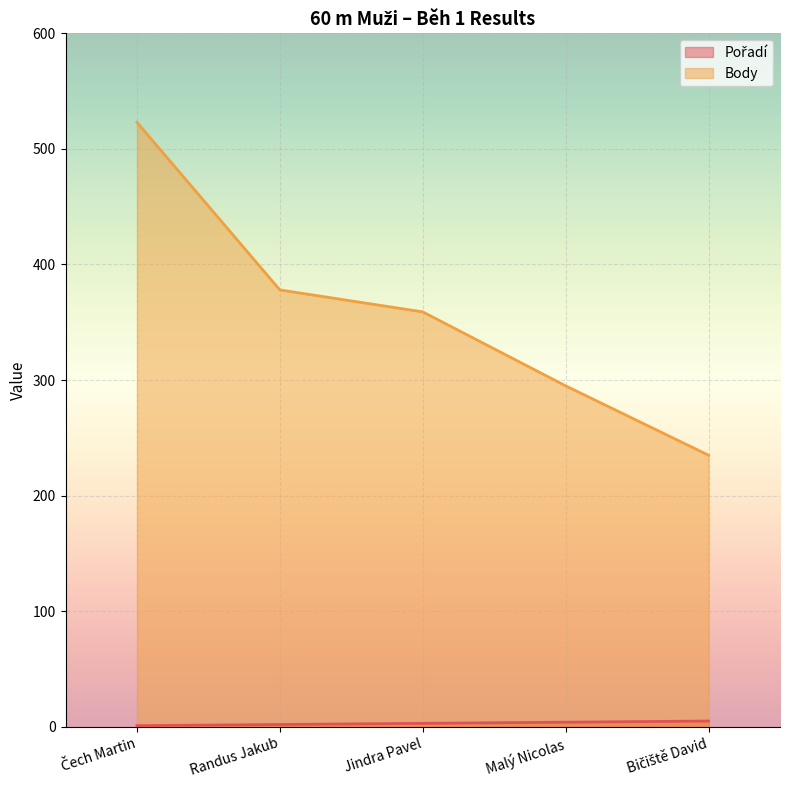

Which series has the largest total across all categories?

Body